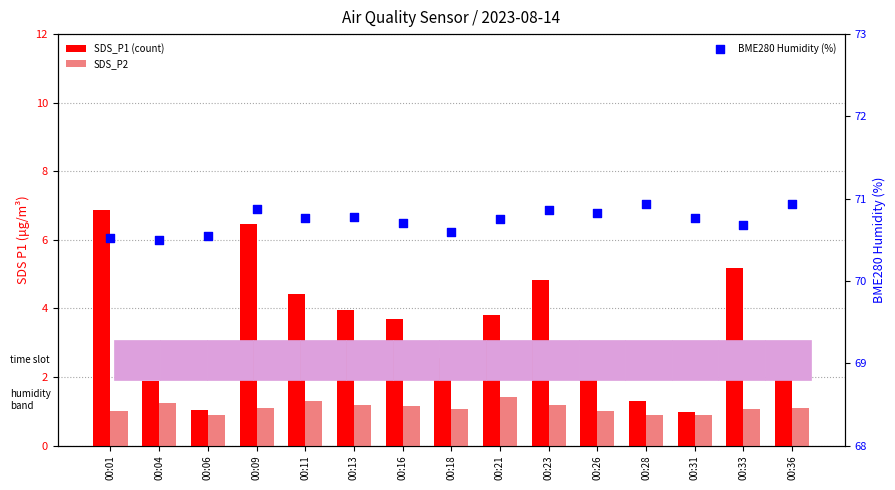

Which series reaches the maximum Y coordinate?

BME280 Humidity (%)